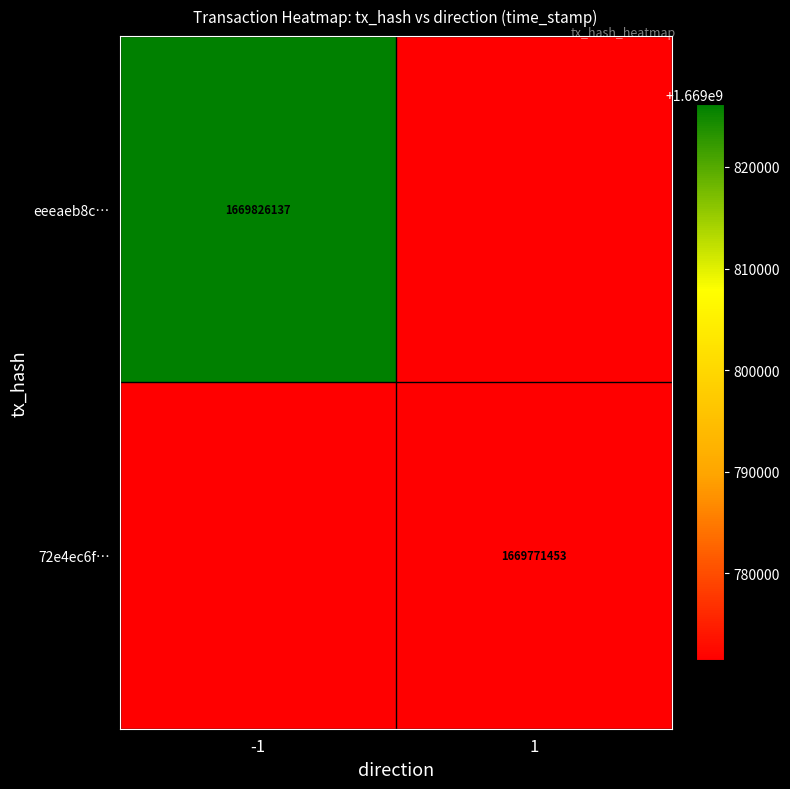

True or false: eeeaeb8c… has a value of 2653398499.3 at -1.

False